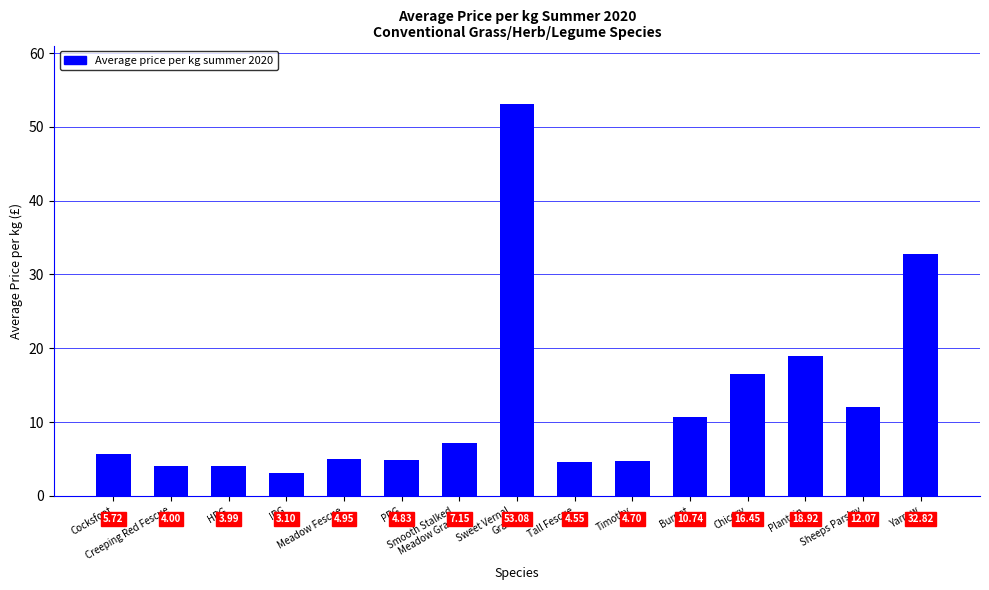

What is the sum of all values?

187.1